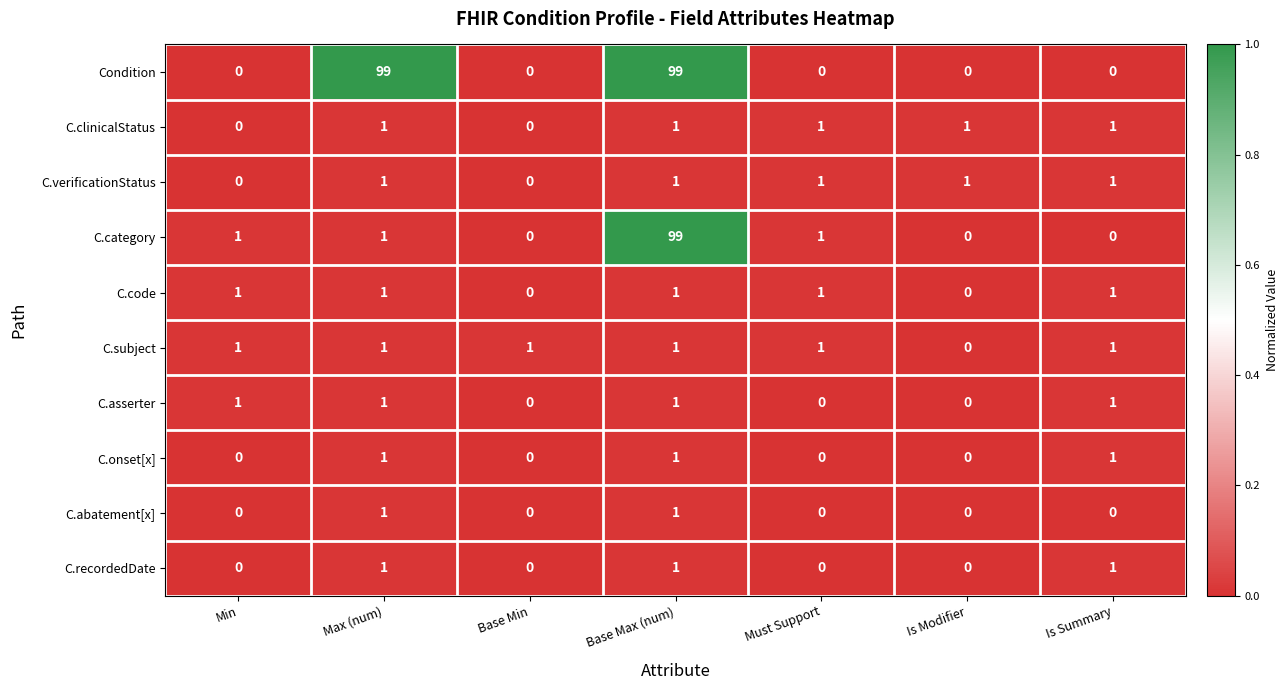

At which category is the sum across all series the highest?

Base Max (num)